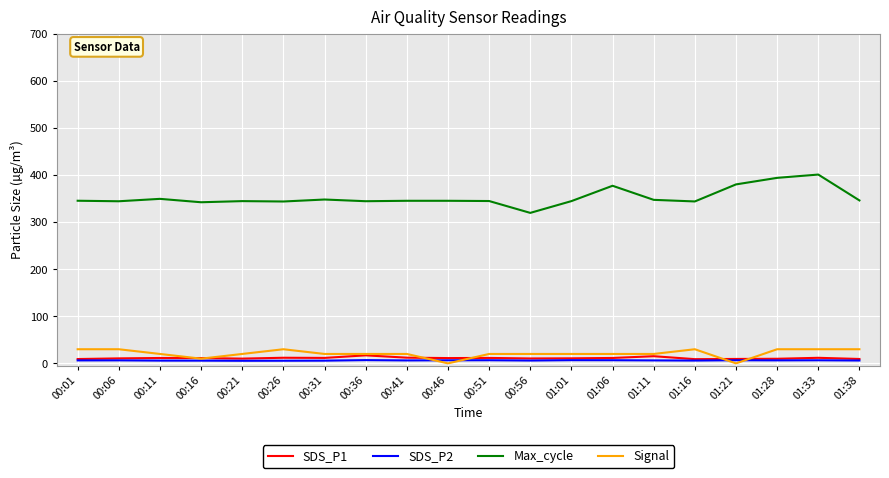

What is the total value across all series at 01:06?

415.3